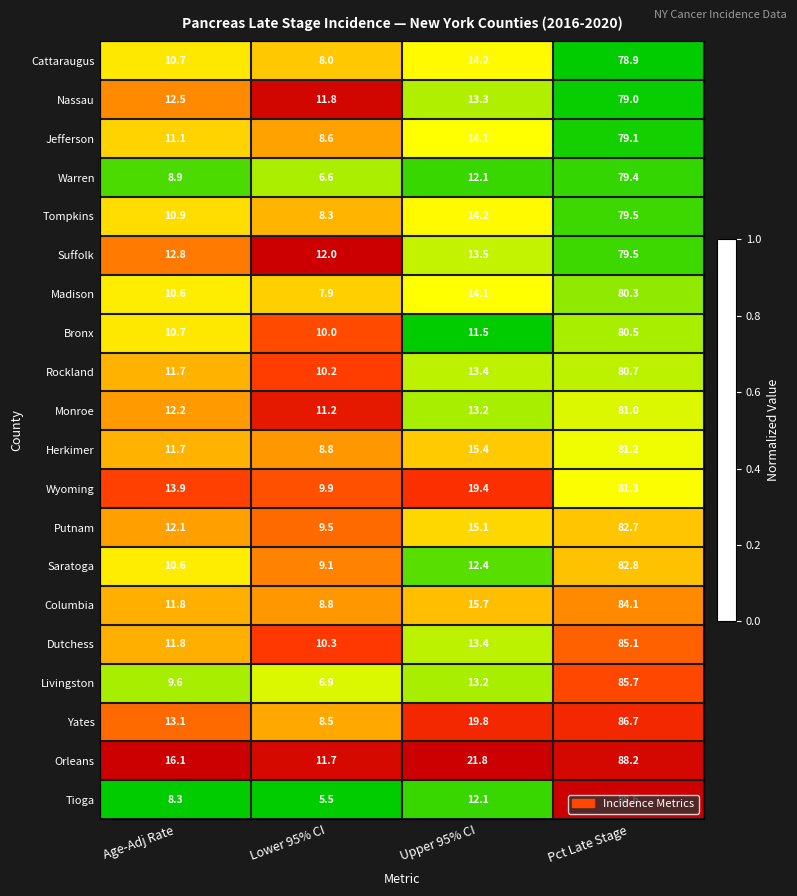

What is the total value across all series at Lower 95% CI?

183.6